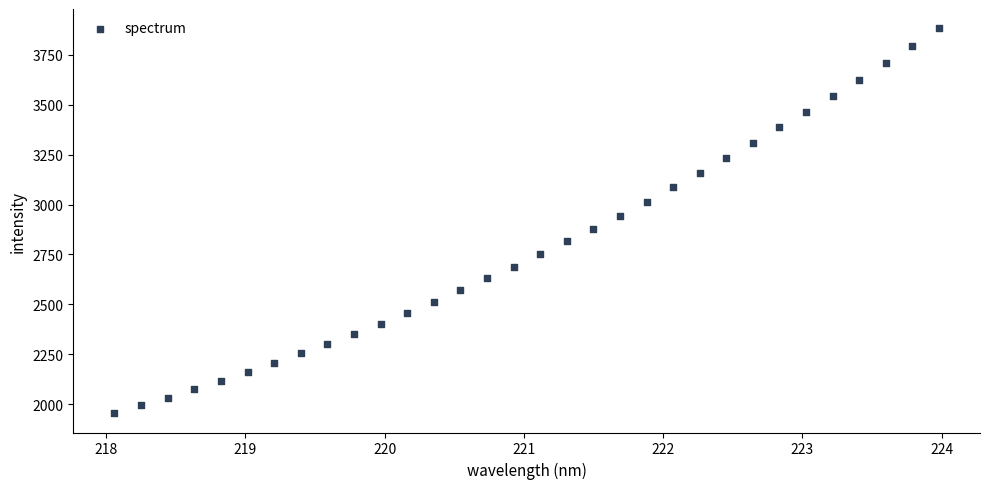

What is the range of X values (max minus min)?

5.9